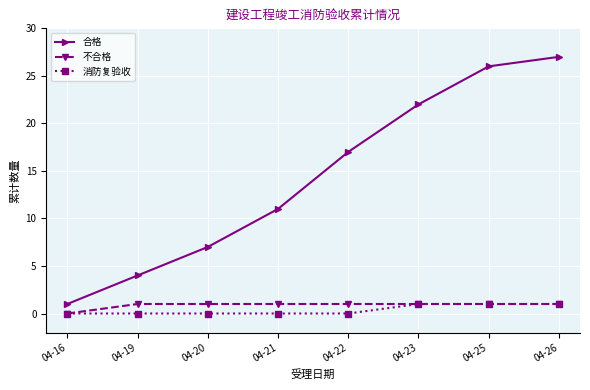

What are all the series names shown in the legend?

合格, 不合格, 消防复验收